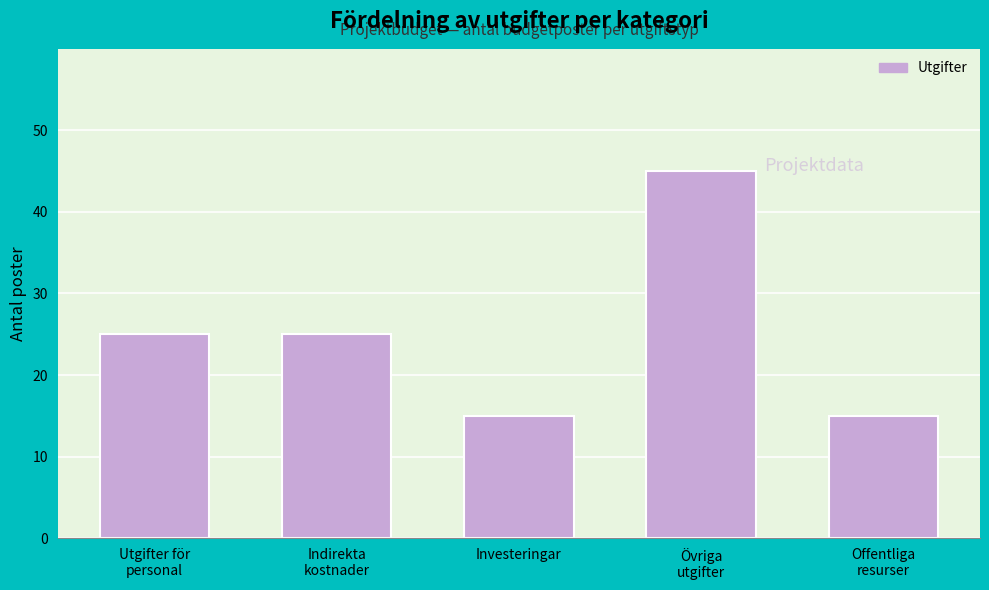

Reading right to left, what are all the values shown in this chart?

15	45	15	25	25